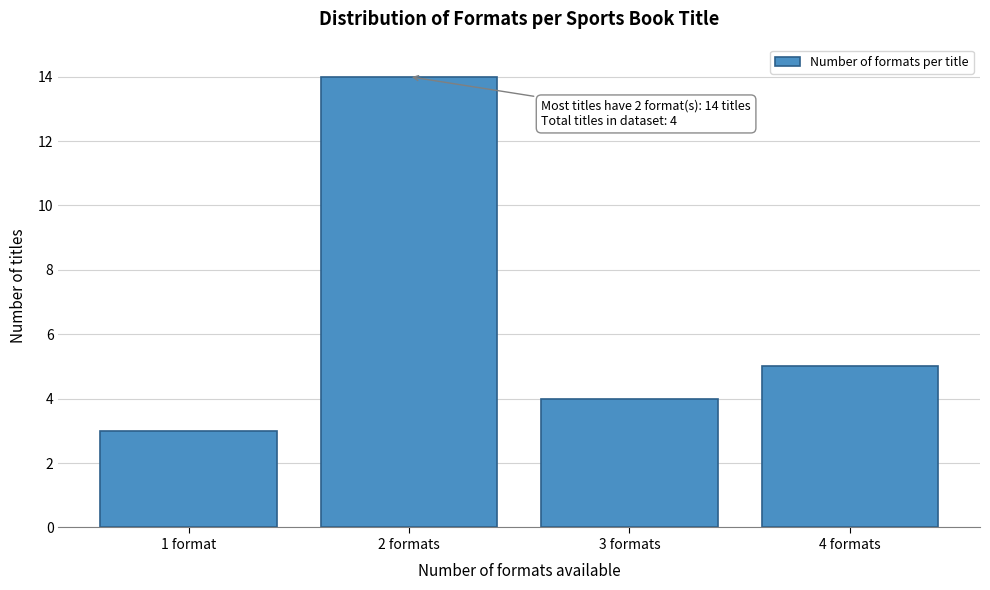

Reading left to right, extract all data points from this chart.

3	14	4	5